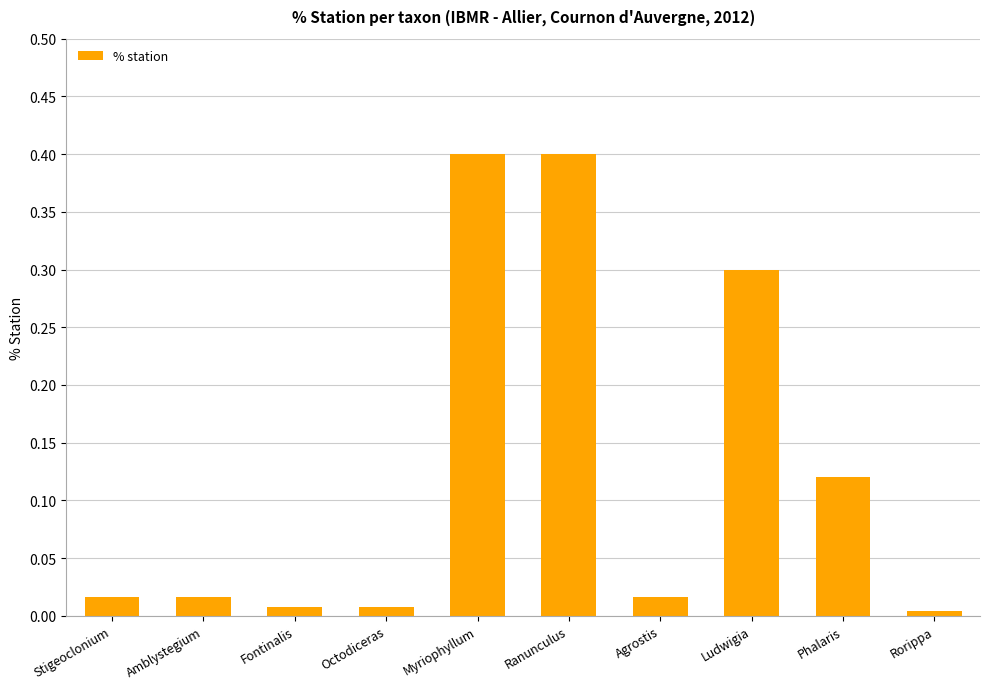

How many distinct data groups are displayed?

1